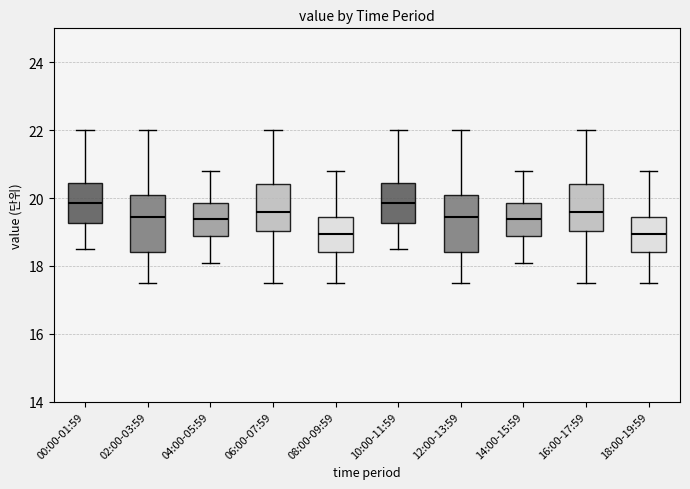

Where is the lower edge of the box for 14:00-15:59 on the y-axis? The values are not printed on the chart, so give them approximately, as read against the axis.

18.8